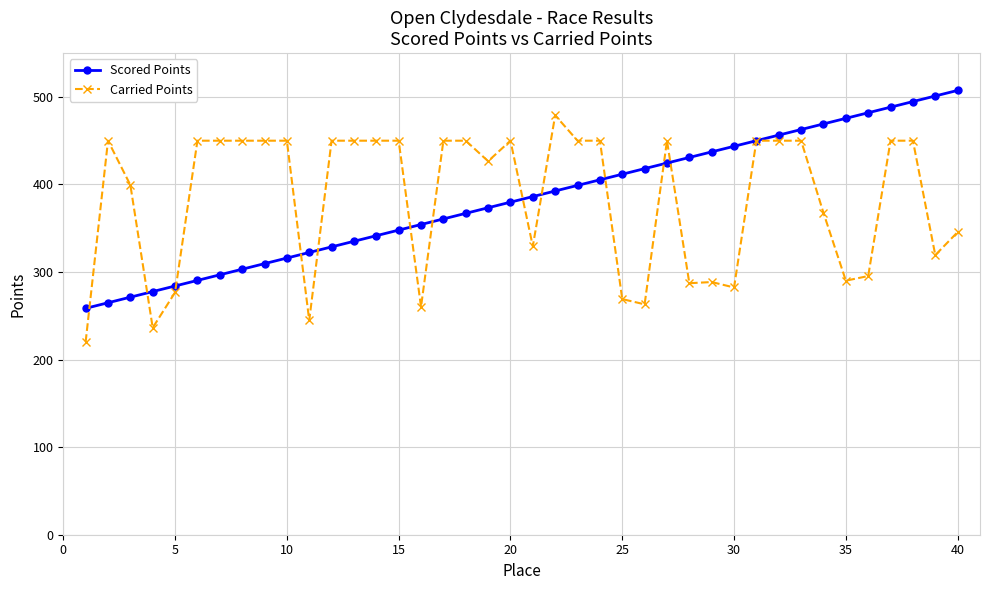

What is the value of the Carried Points point at the 18th from the left?

450.0